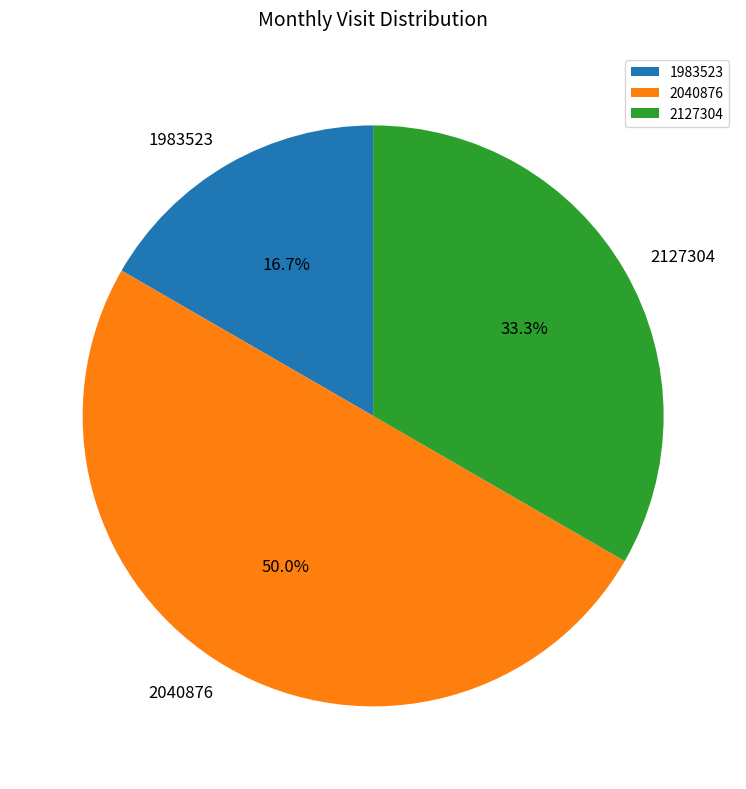

Is it true that 2127304 is 33% of the pie?

True